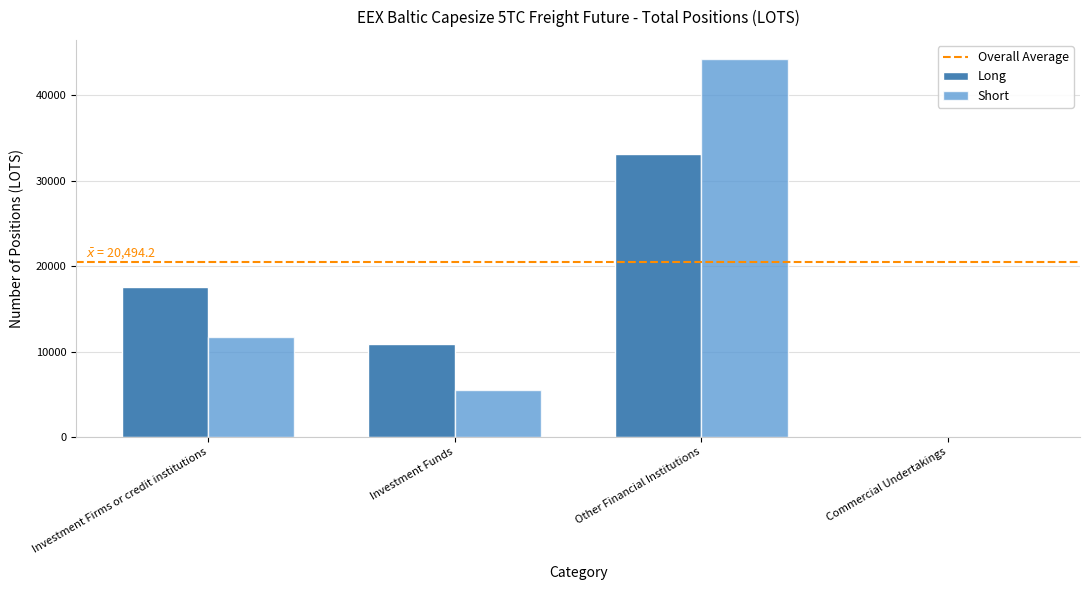

Reading right to left, list all the values displayed in this chart.

Long: Commercial Undertakings=0.0	Other Financial Institutions=33103.1	Investment Funds=10883.0	Investment Firms or credit institutions=17503.0
Short: Commercial Undertakings=0.0	Other Financial Institutions=44245.0	Investment Funds=5482.0	Investment Firms or credit institutions=11749.2